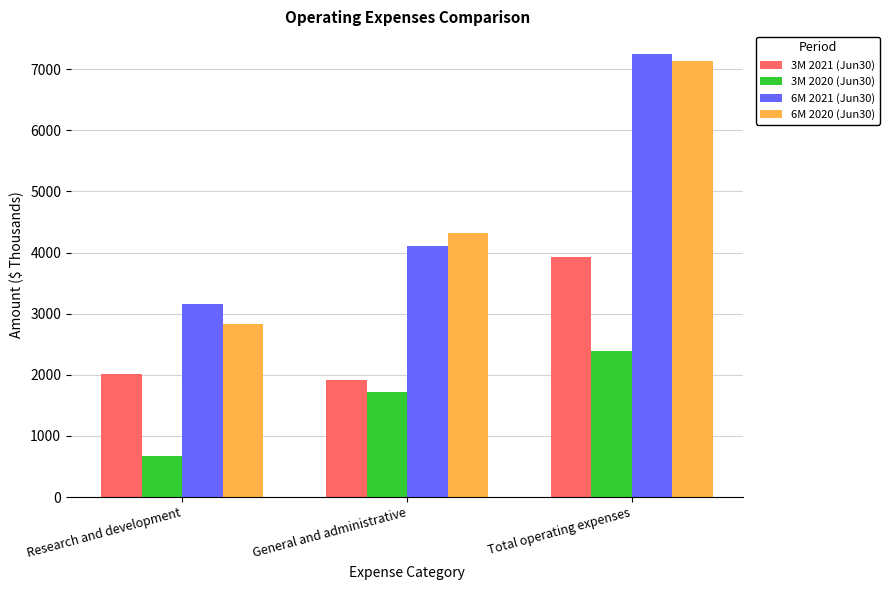

Which series has the largest total across all categories?

6M 2021 (Jun30)